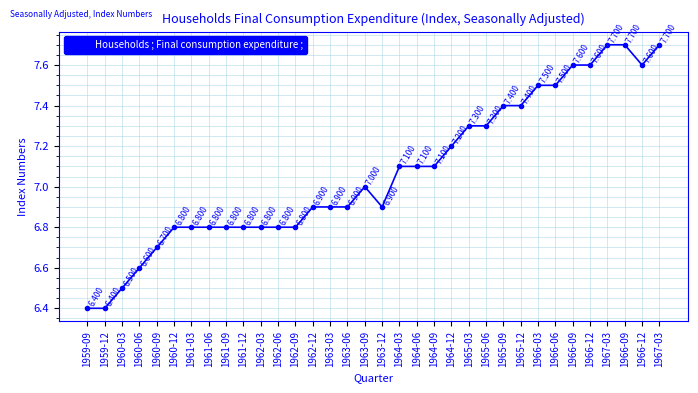

How many data points does each series have?

34